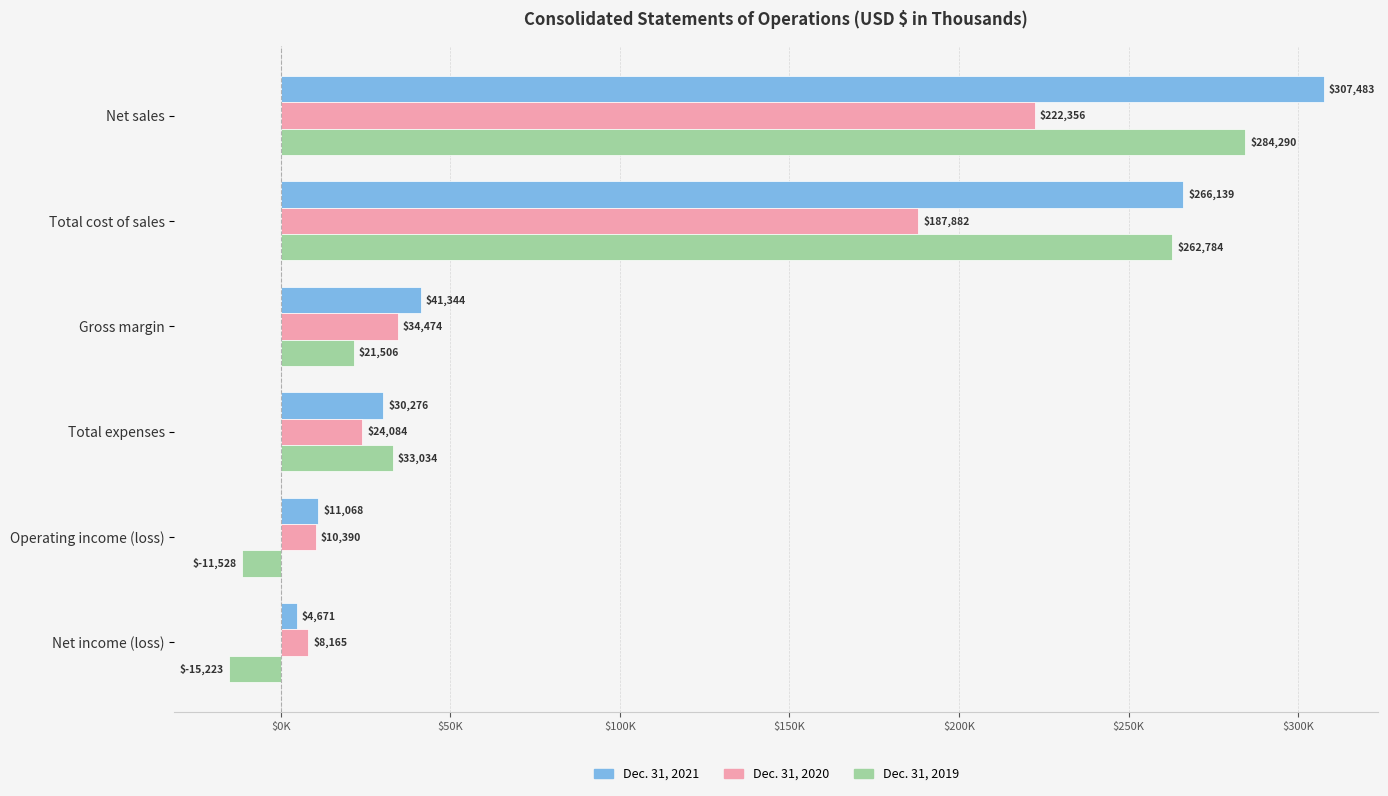

List the series in order of their overall mean, lowest first.

Dec. 31, 2020, Dec. 31, 2019, Dec. 31, 2021